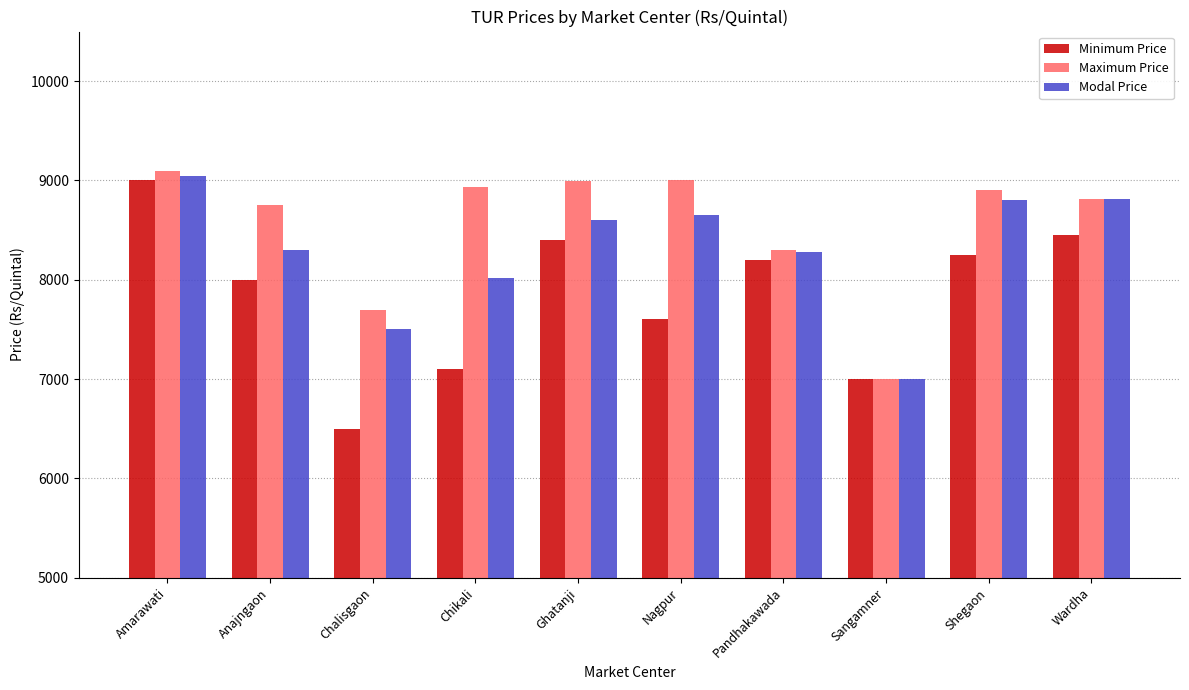

What value does the Maximum Price series have at Wardha, to the nearest 10?

8810